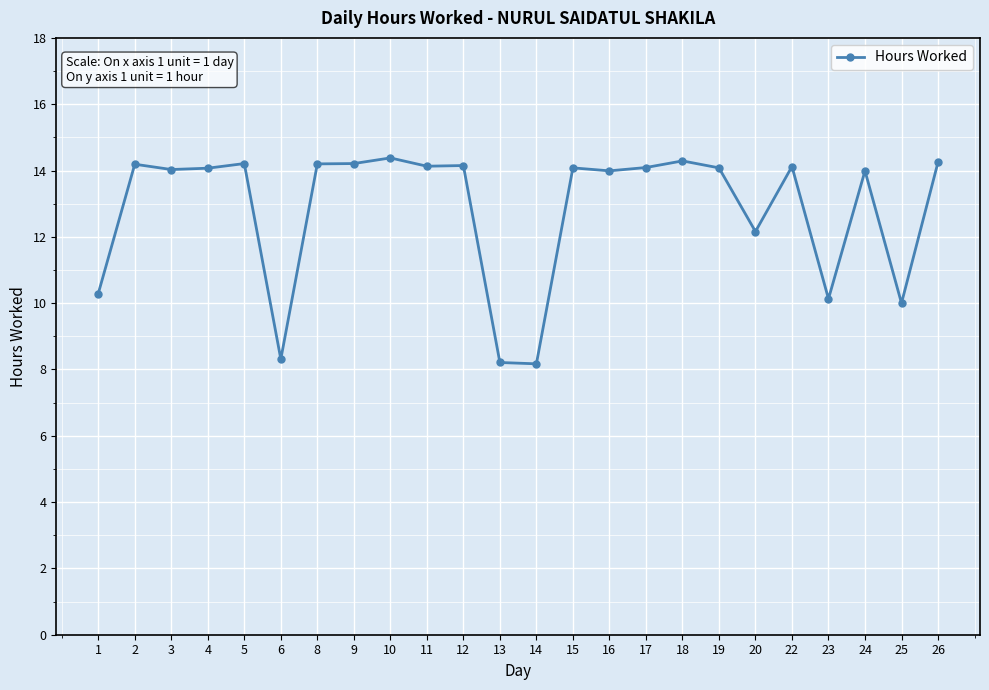

Between 11 and 1, which is larger?

11